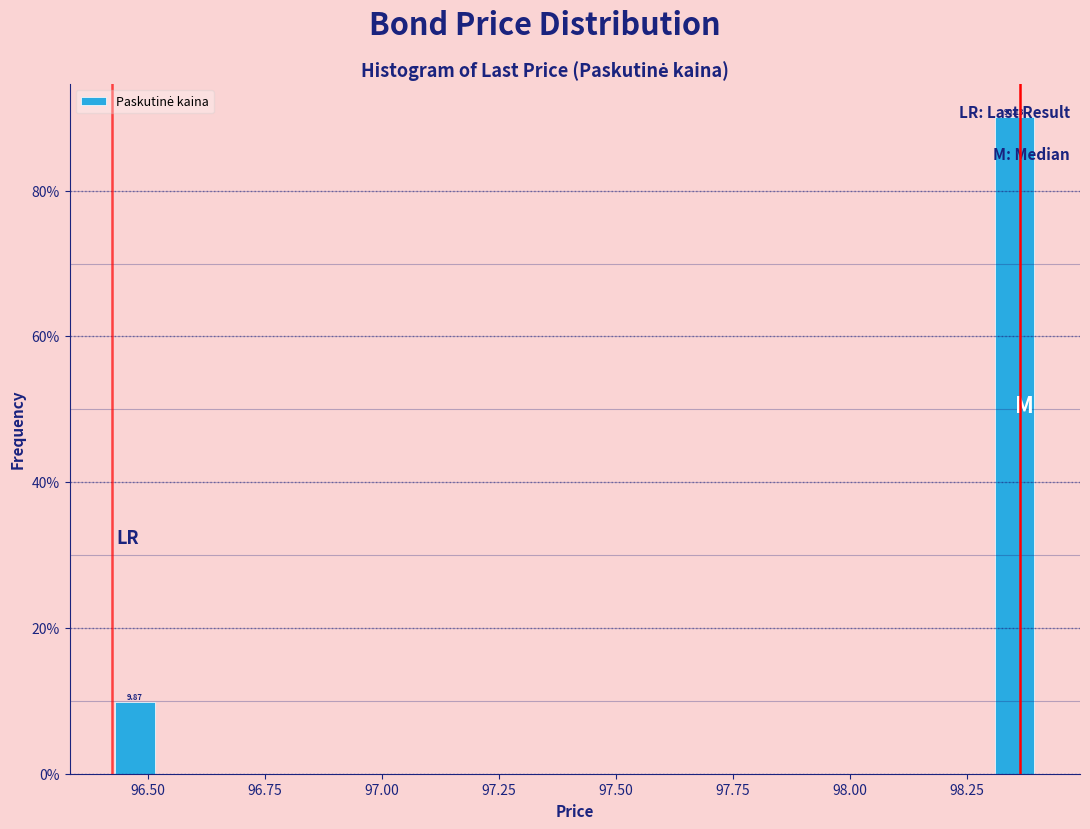

Read against the x-axis, roughly where is the centre of the tallest bar?

98.35